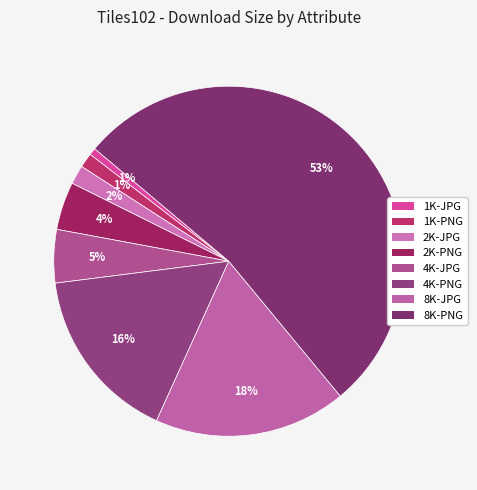

Which slice represents more than half of the pie?

8K-PNG